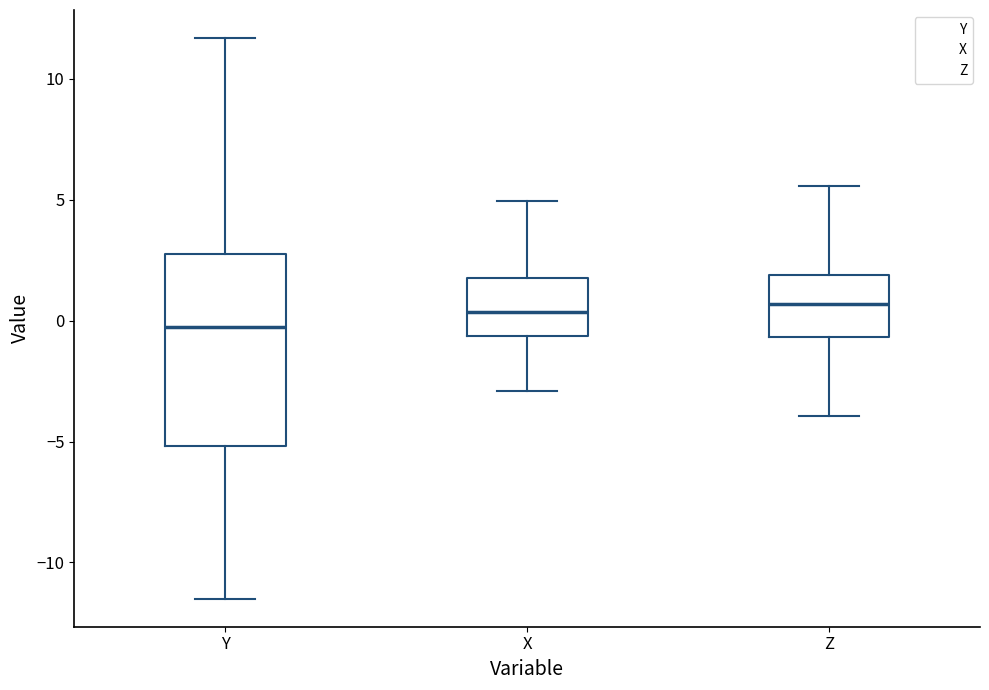

Reading left to right, read every box against the y-axis: the position of its median line, the range the box covers, and the ends of its whiskers. The values are not printed on the chart, so give them approximately, as read against the axis.

Y: median -0.5, box -5.0 to 2.5, whiskers -11.5 to 11.5
X: median 0.5, box -0.5 to 2.0, whiskers -3.0 to 5.0
Z: median 0.5, box -0.5 to 2.0, whiskers -4.0 to 5.5